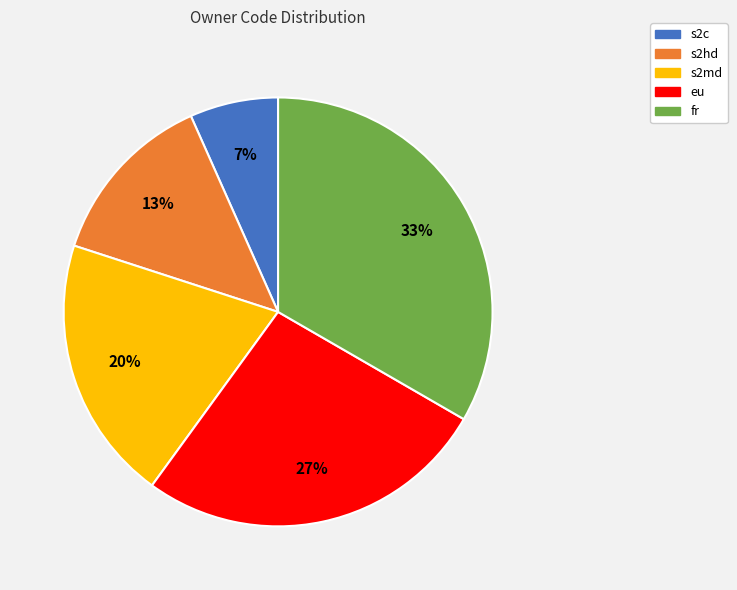

To the nearest percent, what is the difference between the s2md and s2c slice percentages?

13%